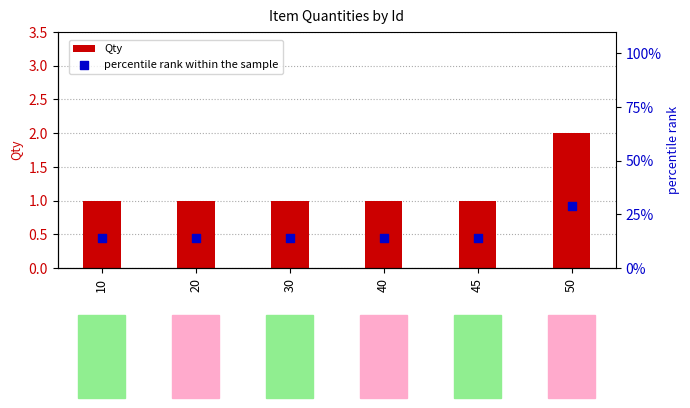

At which category is the sum across all series the highest?

50